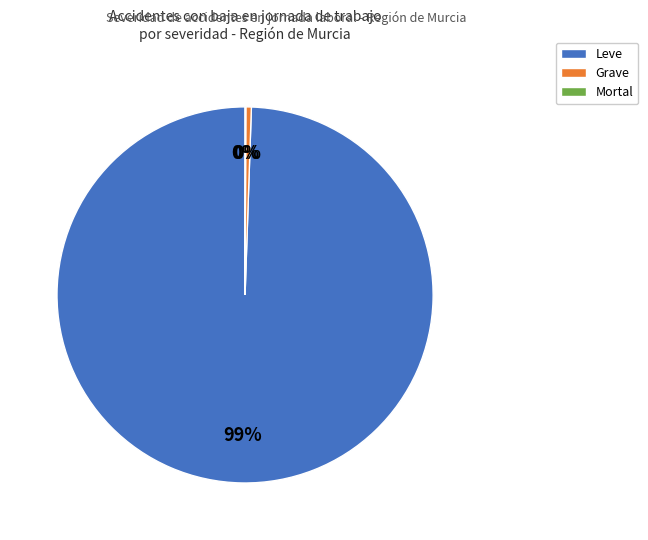

Combined, do Leve and Grave account for over 50%?

Yes